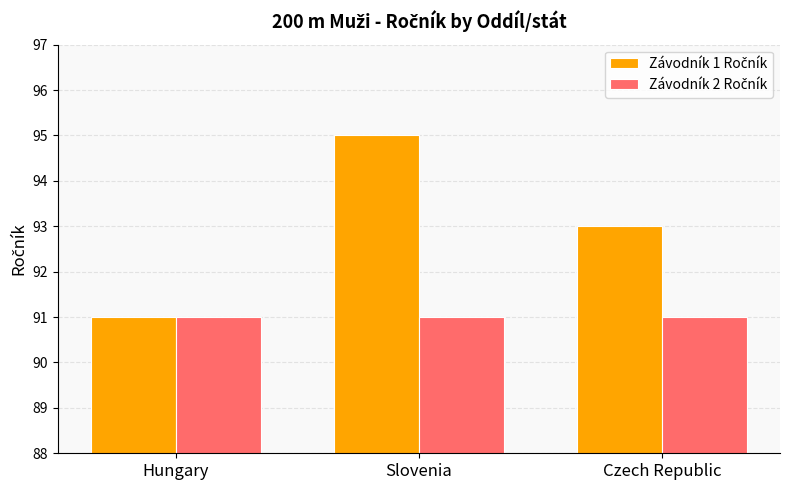

What is the label of the 2nd bar from the right?

Slovenia